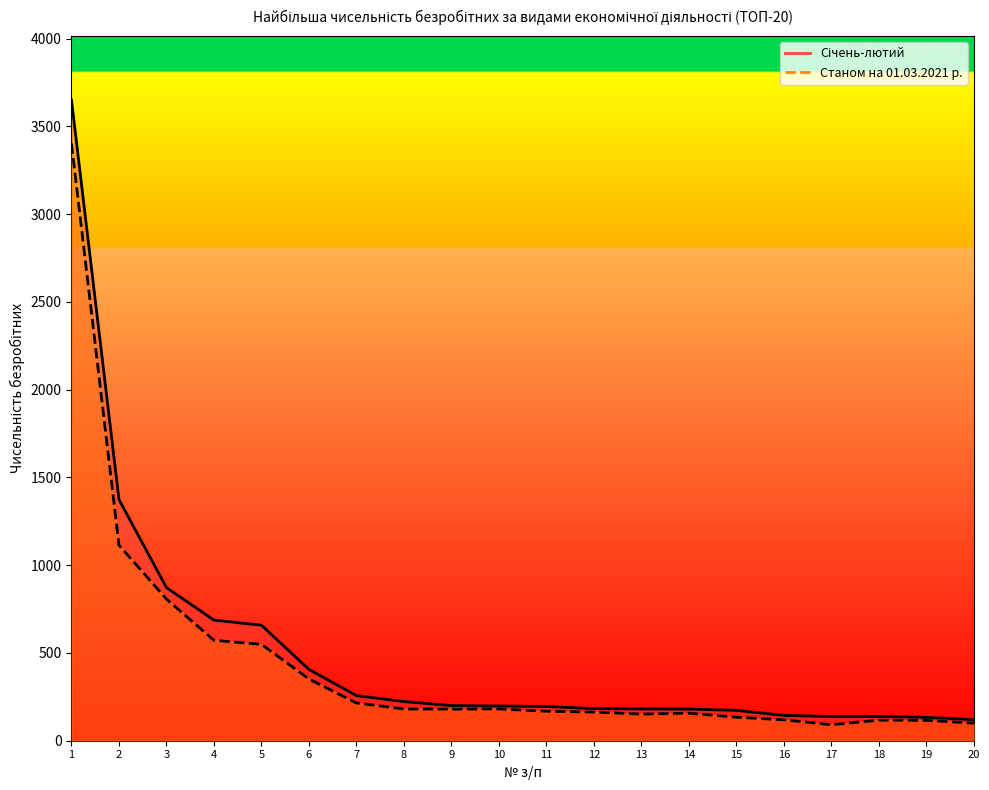

At which label is Станом на 01.03.2021 р. closest to 1746?

2